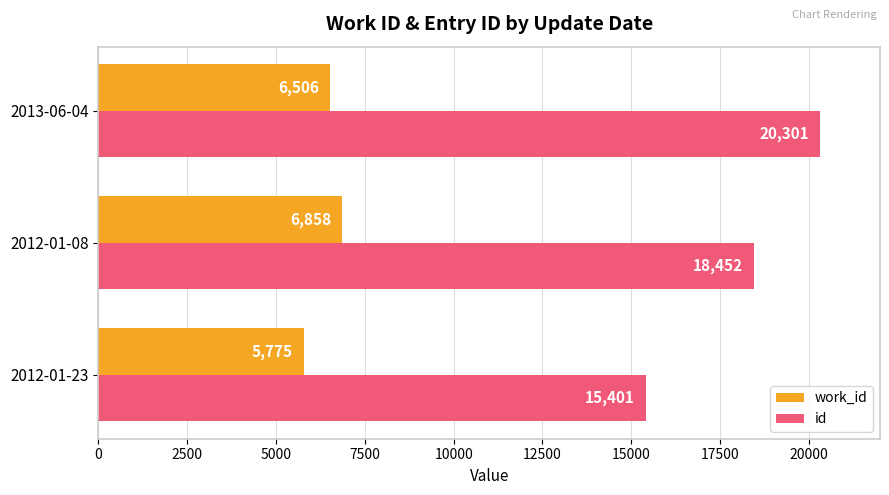

List the series in order of their peak value, highest first.

id, work_id